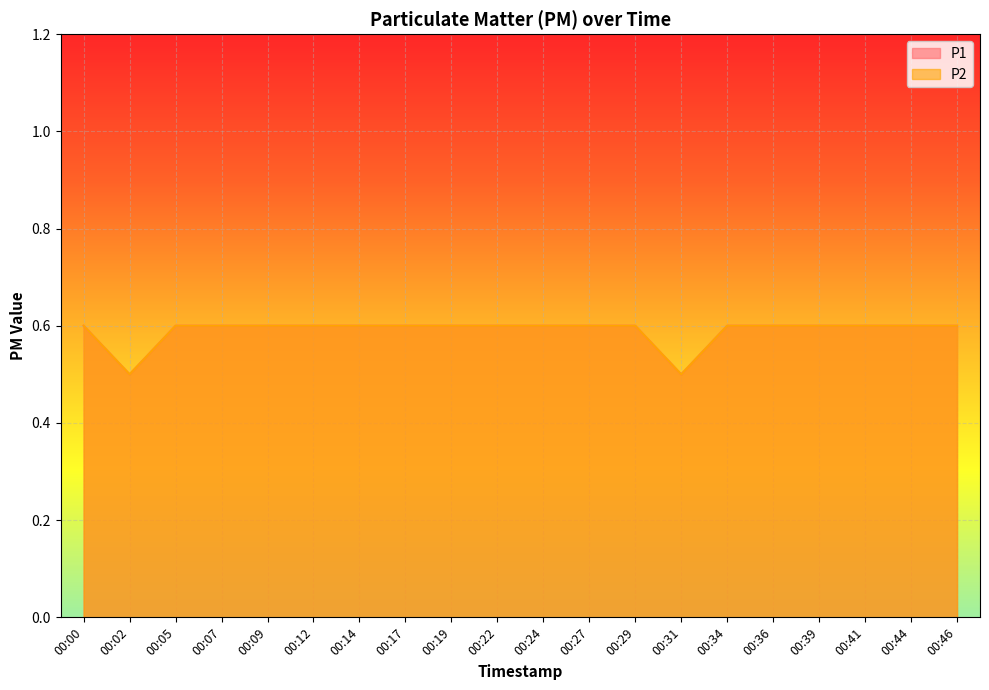

At which category is the sum across all series the highest?

00:00